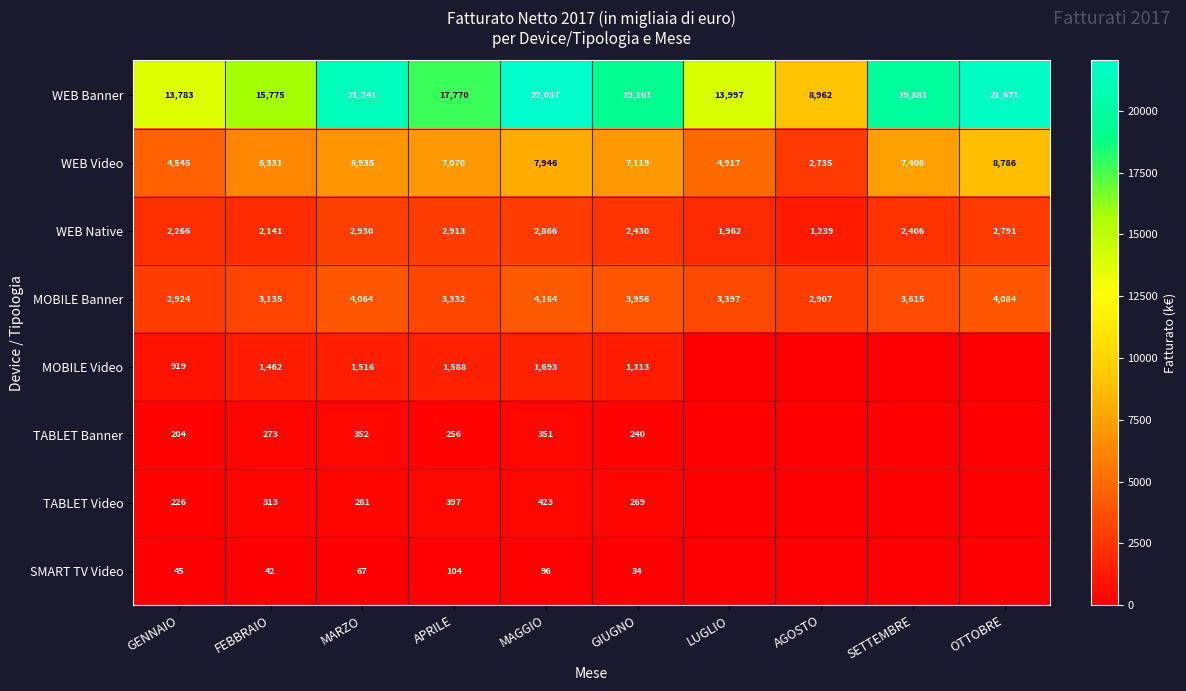

What value does the WEB Video series have at APRILE?

7070